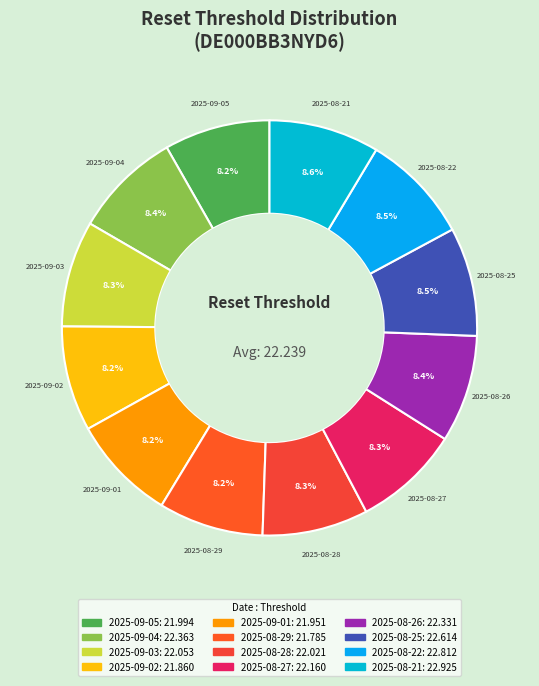

Count the number of slices in the pie.

12